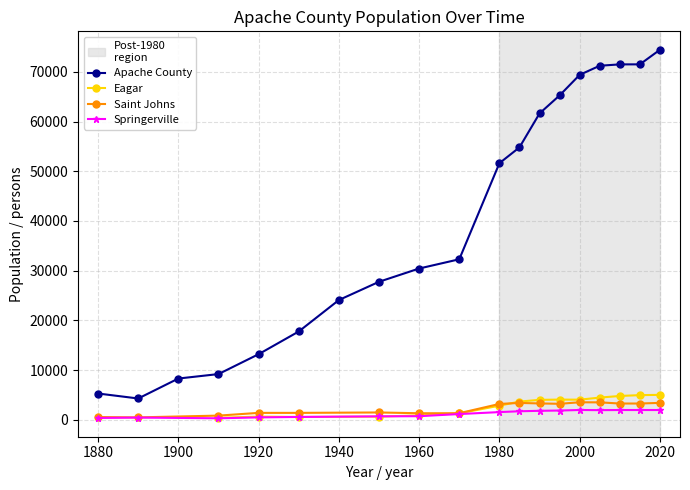

True or false: Saint Johns and Apache County cross at least once.

False